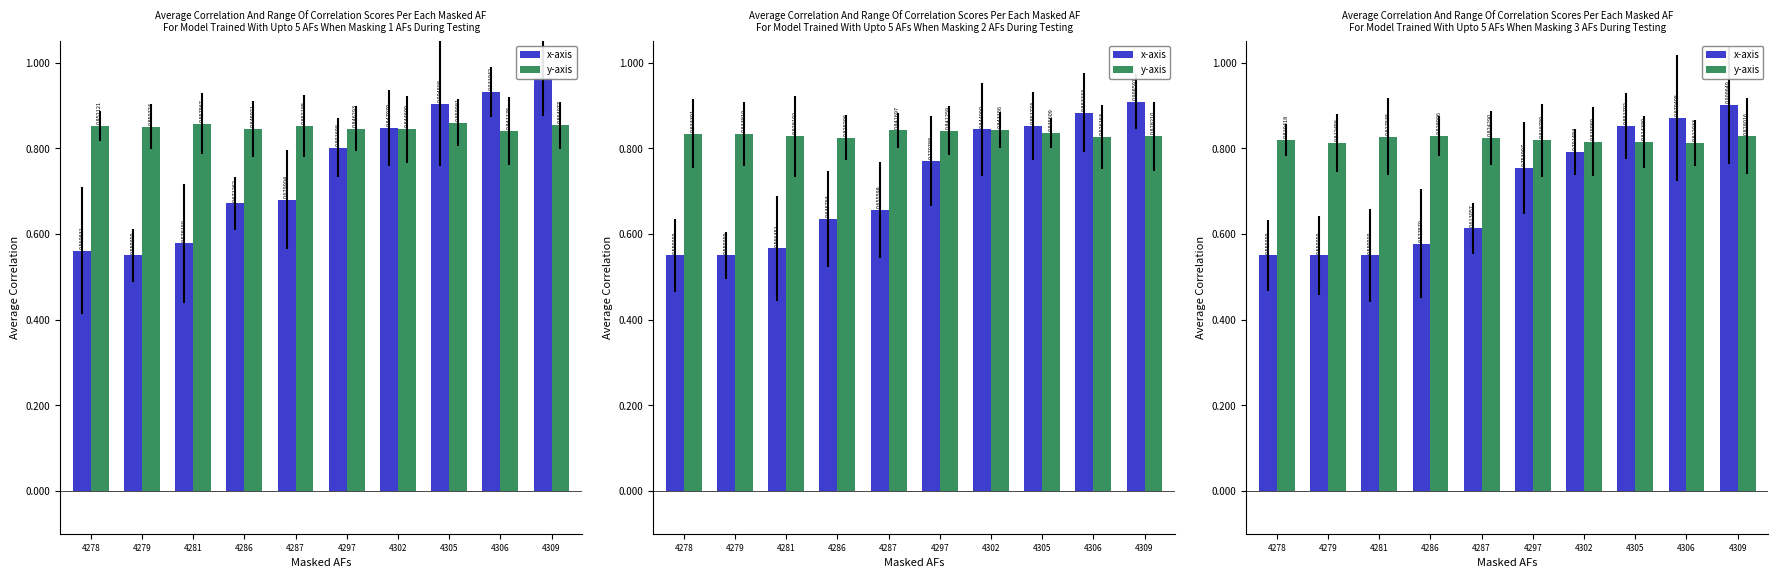

Are the bars grouped side by side (vs. stacked)?

Yes